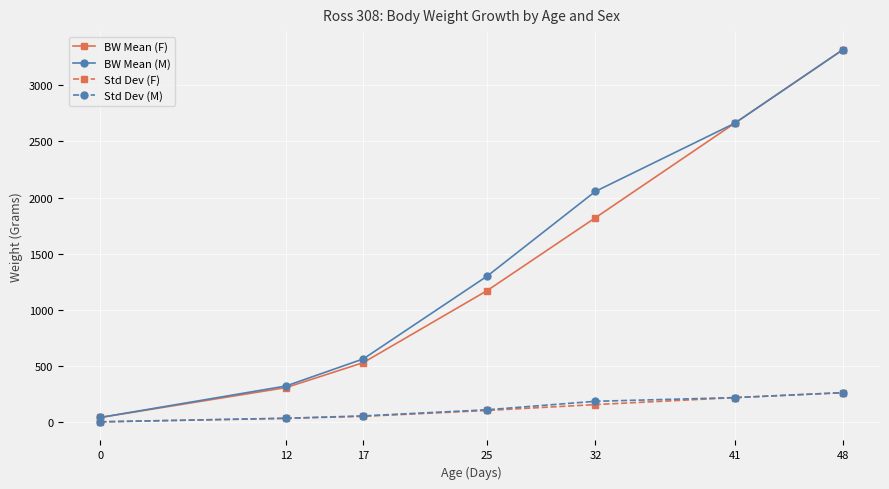

Read the BW Mean (F) value at 12.

308.0